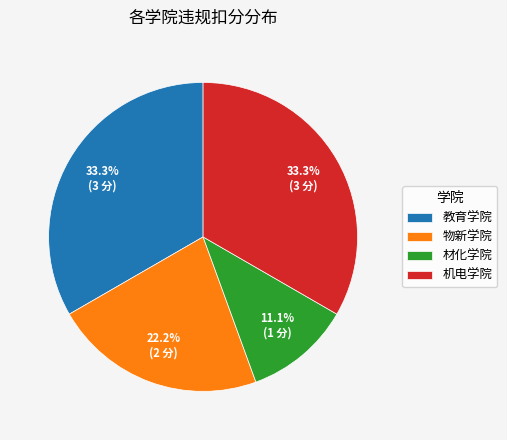

To the nearest percent, what percentage of the pie is 物新学院?

22%